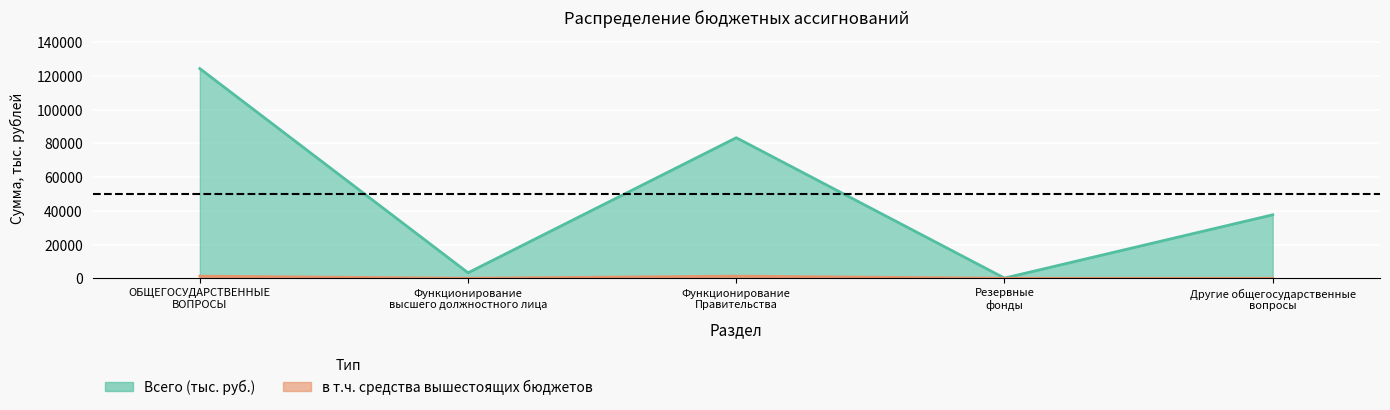

True or false: total and federal intersect in this chart.

False